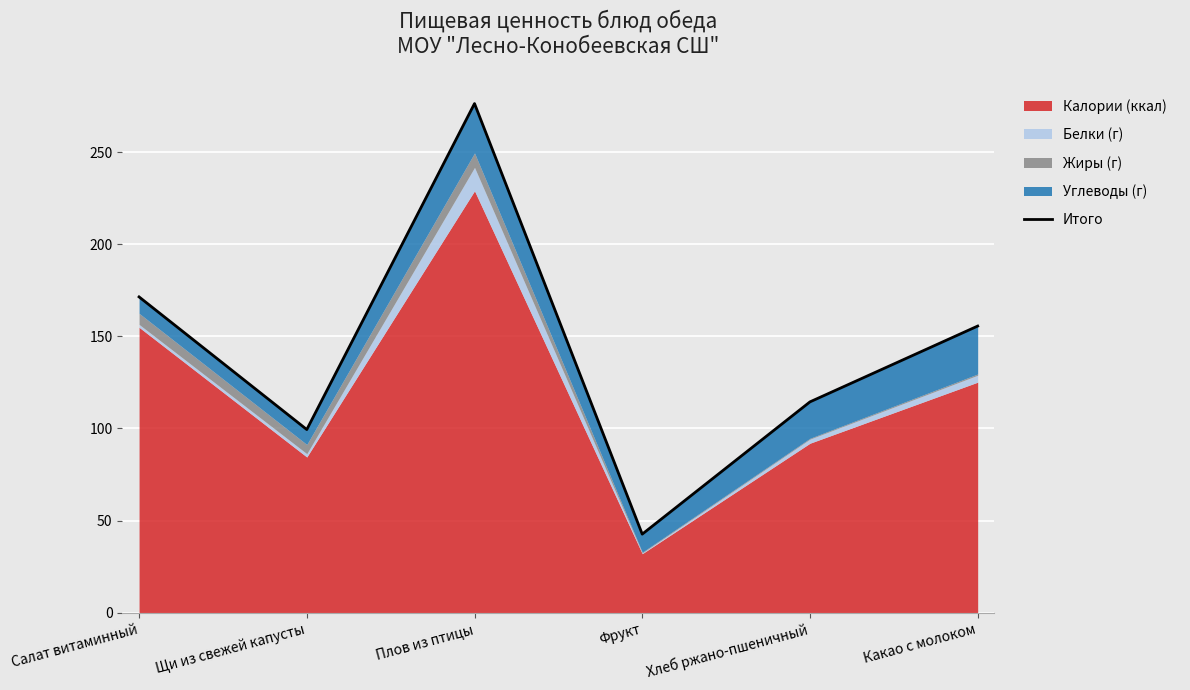

True or false: the data shows 276.4 at Плов из птицы.

True